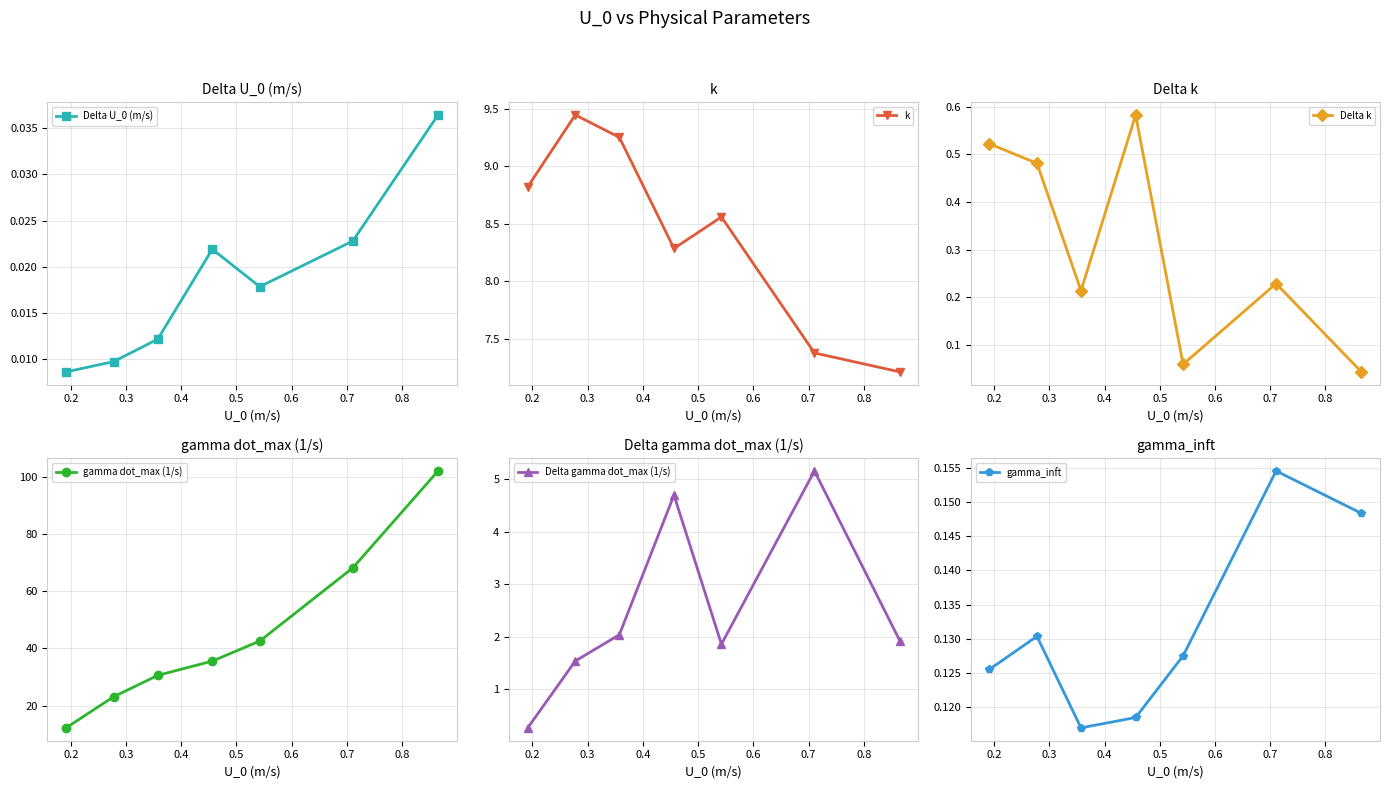

Reading right to left, what are all the values shown in this chart?

Delta U_0 (m/s): 0.0	0.0	0.0	0.0	0.0	0.0	0.0
k: 7.2	7.4	8.6	8.3	9.3	9.4	8.8
Delta k: 0.0	0.2	0.1	0.6	0.2	0.5	0.5
gamma dot_max (1/s): 102.2	68.2	42.6	35.6	30.6	23.1	12.2
Delta gamma dot_max (1/s): 1.9	5.2	1.9	4.7	2.0	1.5	0.3
gamma_inft: 0.1	0.2	0.1	0.1	0.1	0.1	0.1